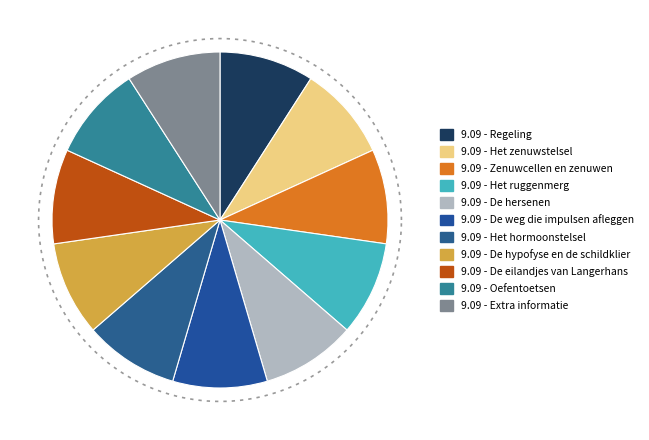

The De hersenen slice represents 18% of the pie. True or false?

False